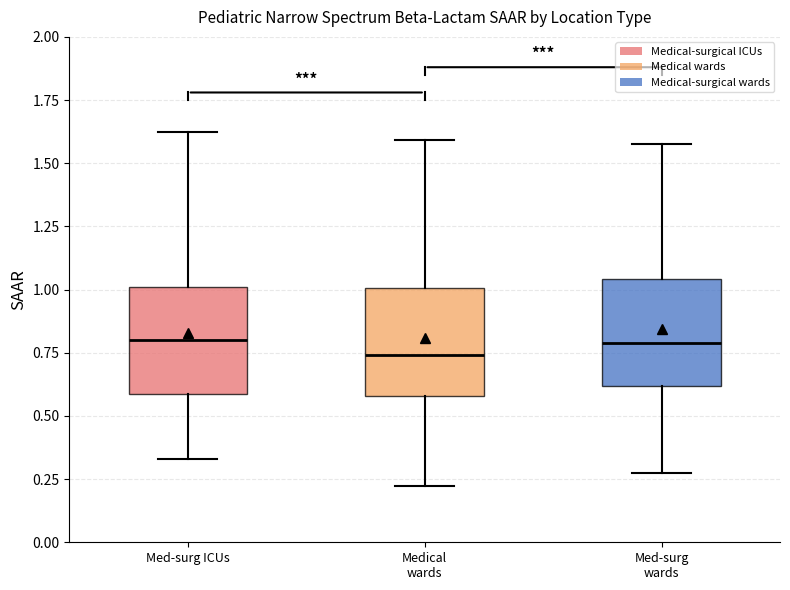

Where does the upper whisker of the box for Med-surg ICUs end on the y-axis? The values are not printed on the chart, so give them approximately, as read against the axis.

1.60